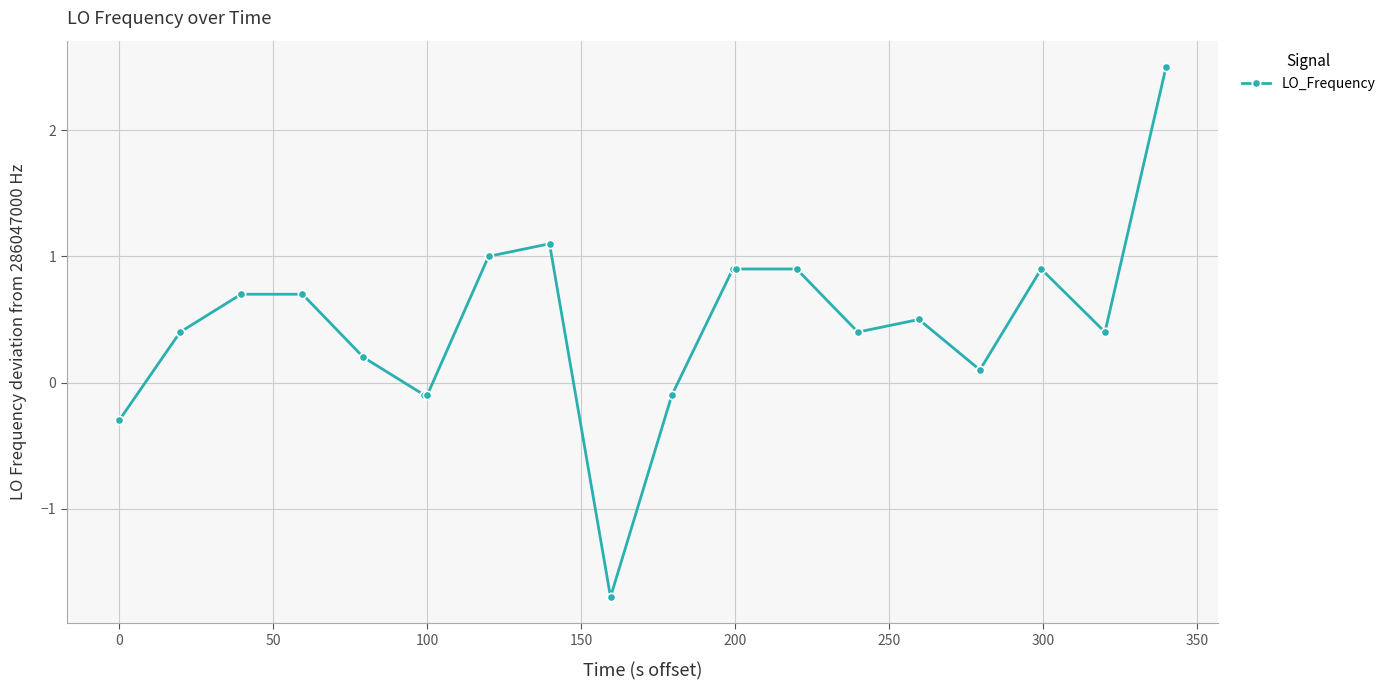

True or false: the data has more than 2 interior local peaks.

True